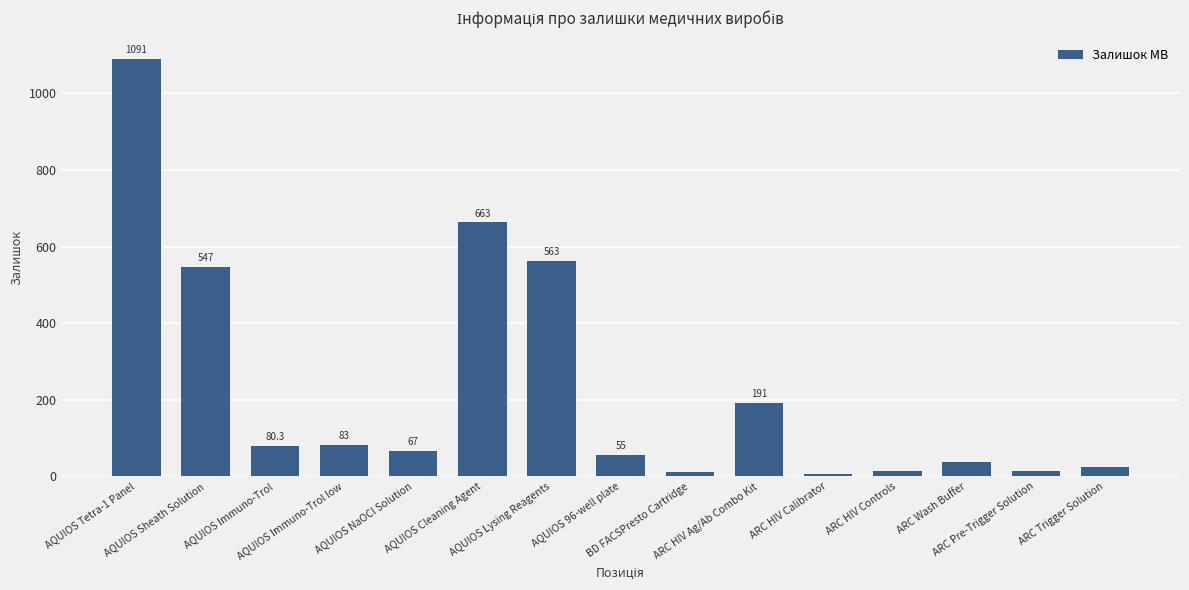

What is the smallest value displayed?

5.7